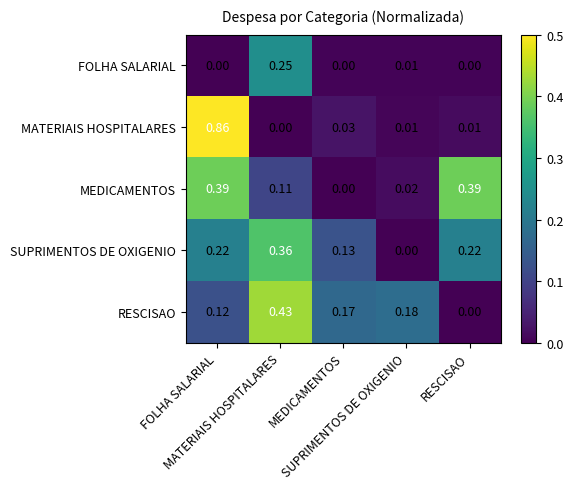

Which series has the largest total across all categories?

SUPRIMENTOS DE OXIGENIO